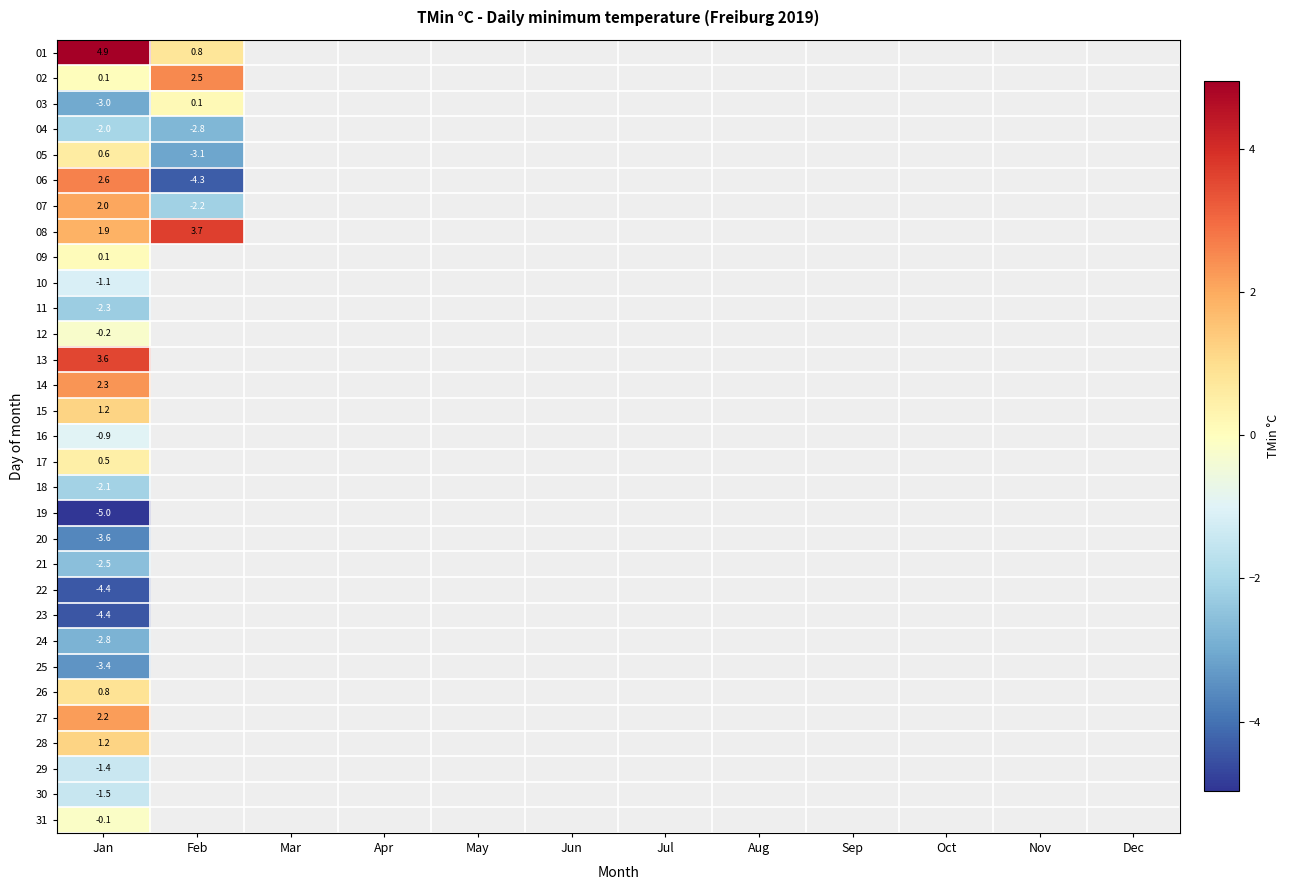

How many categories are shown in the chart?

12